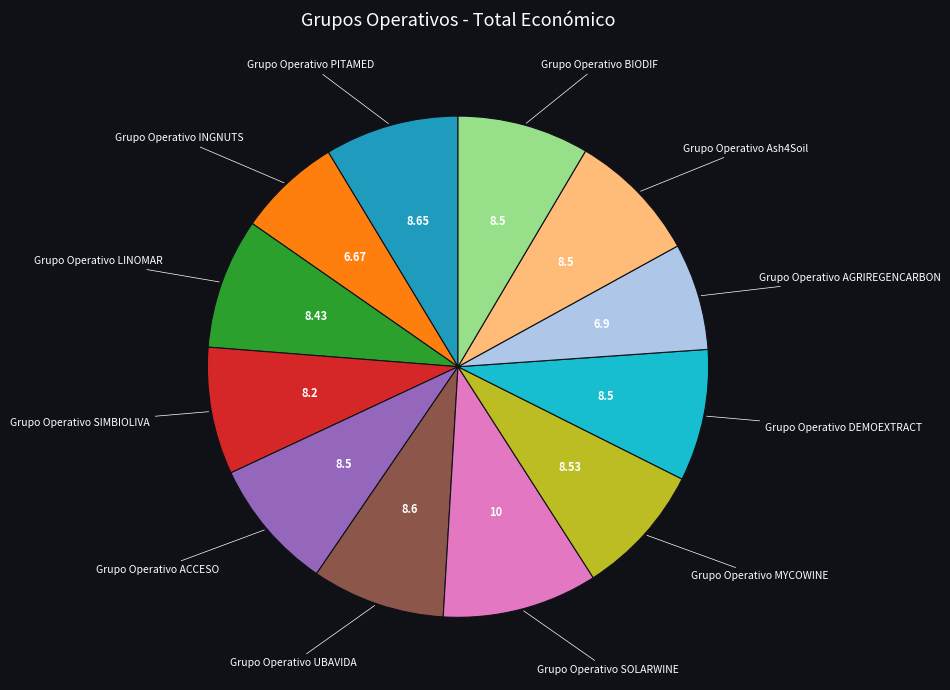

Is there a majority slice in this chart?

No